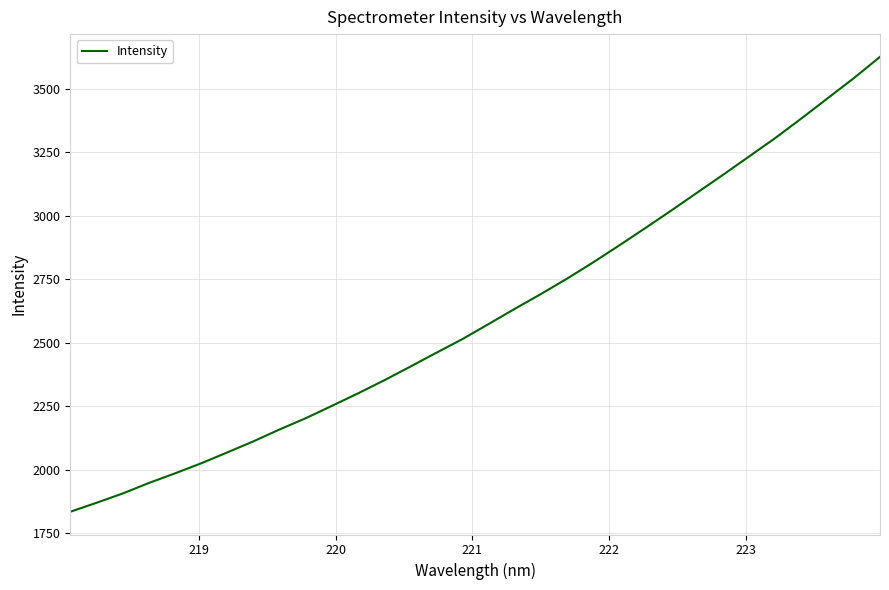

What is the smallest value displayed?

1833.8